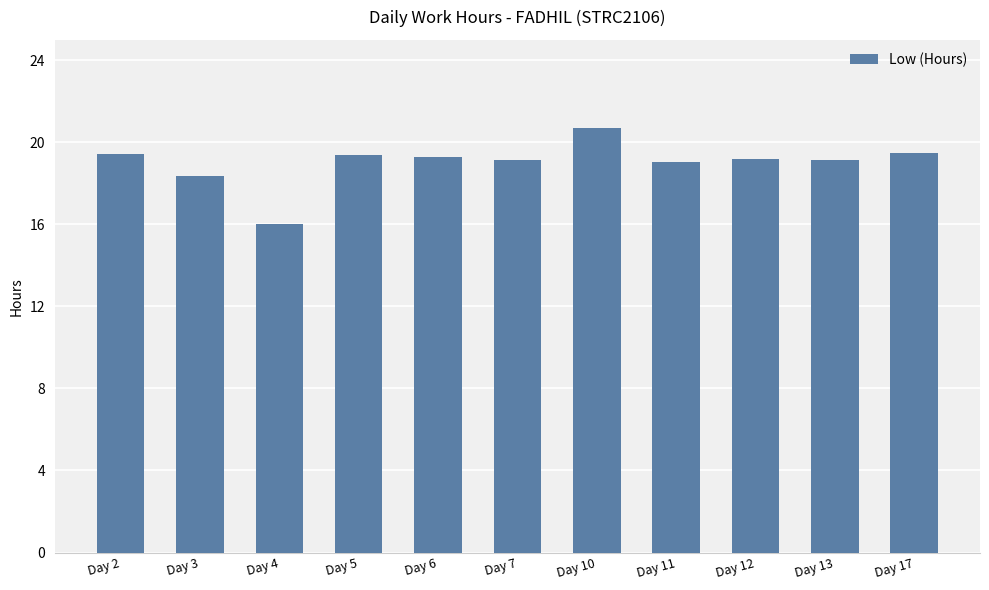

Approximately how many times larger is the value at Day 7 compared to Day 6?

1.0